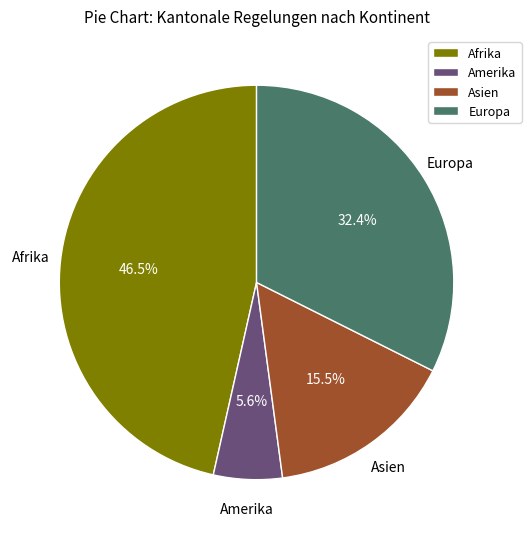

Does Amerika represent more than half of the total?

No